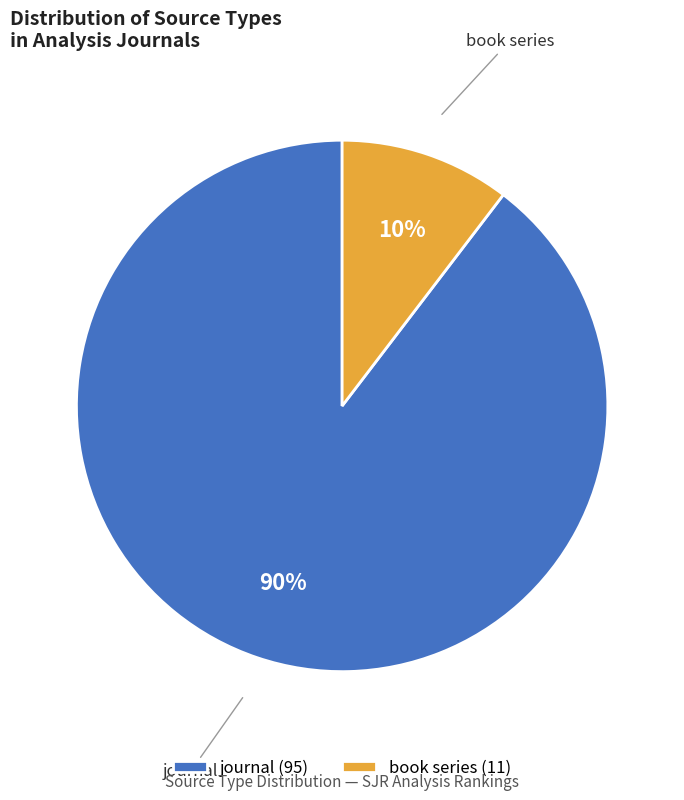

Is journal the majority of the pie?

Yes